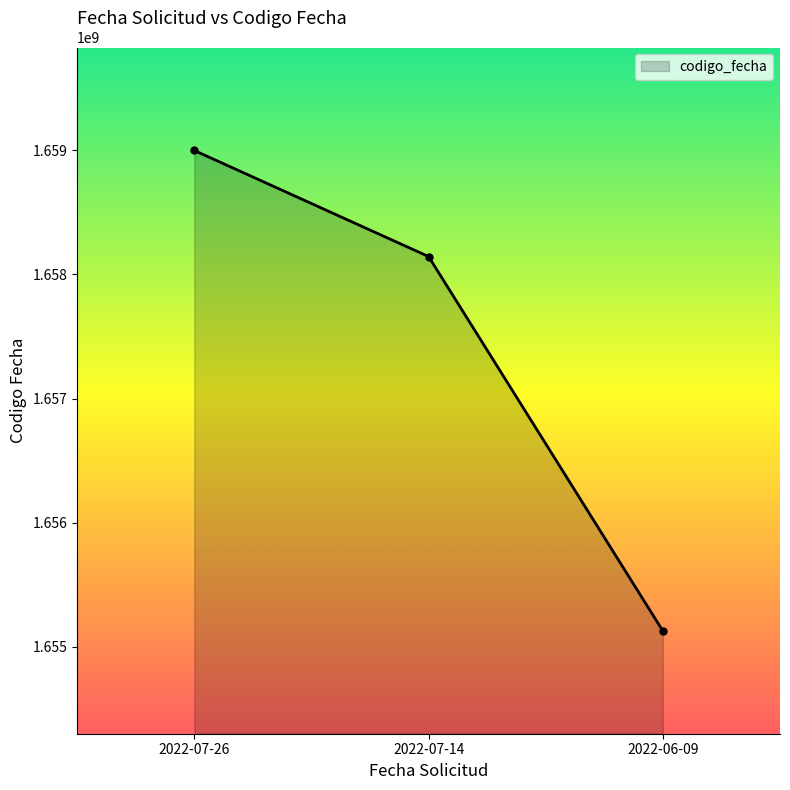

What is the difference between the maximum and second lowest values?

854264